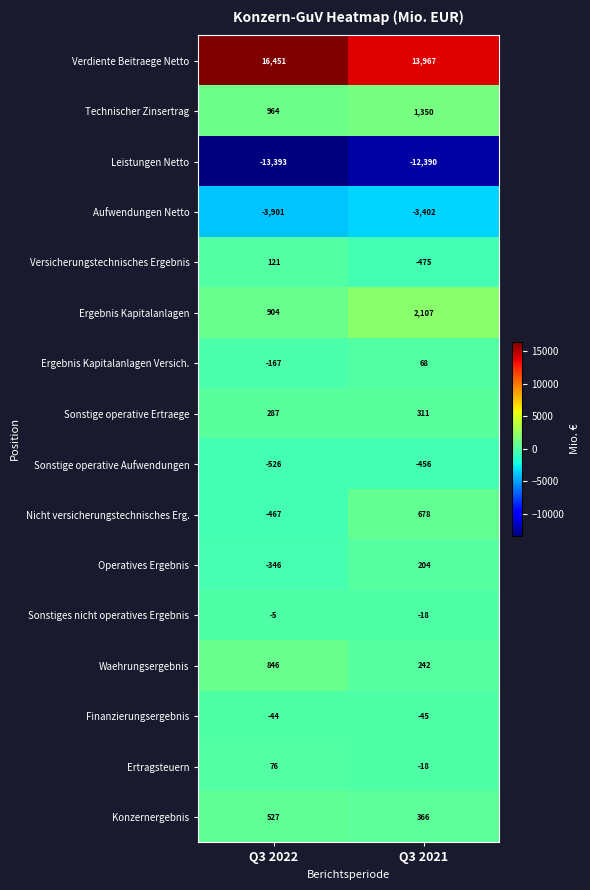

At which category does the chart reach its minimum across all series?

Q3 2022